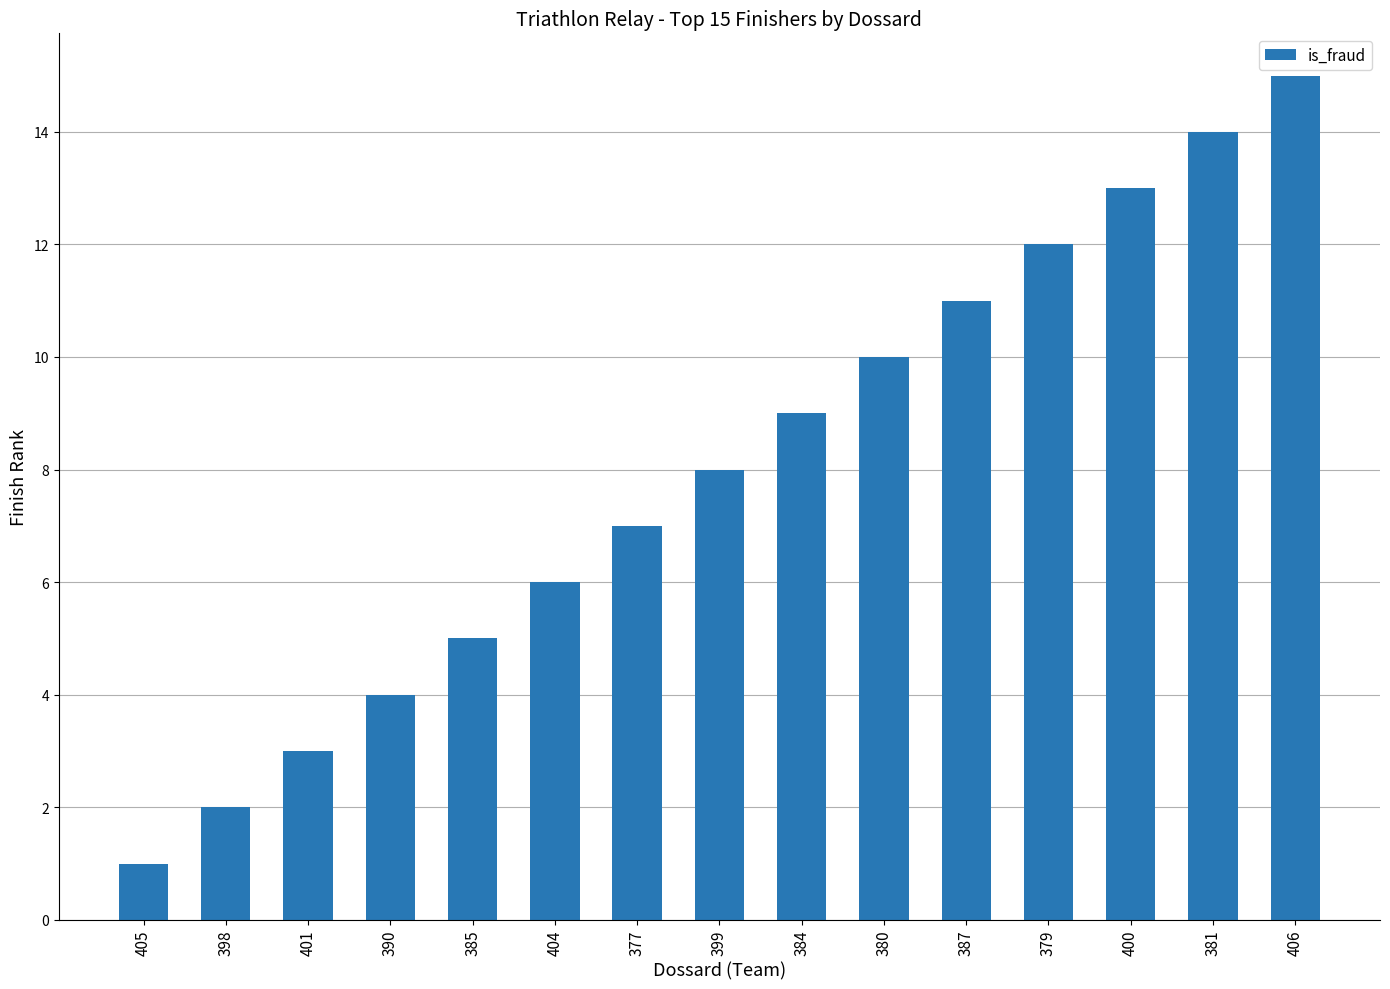

What is the greatest value displayed?

15